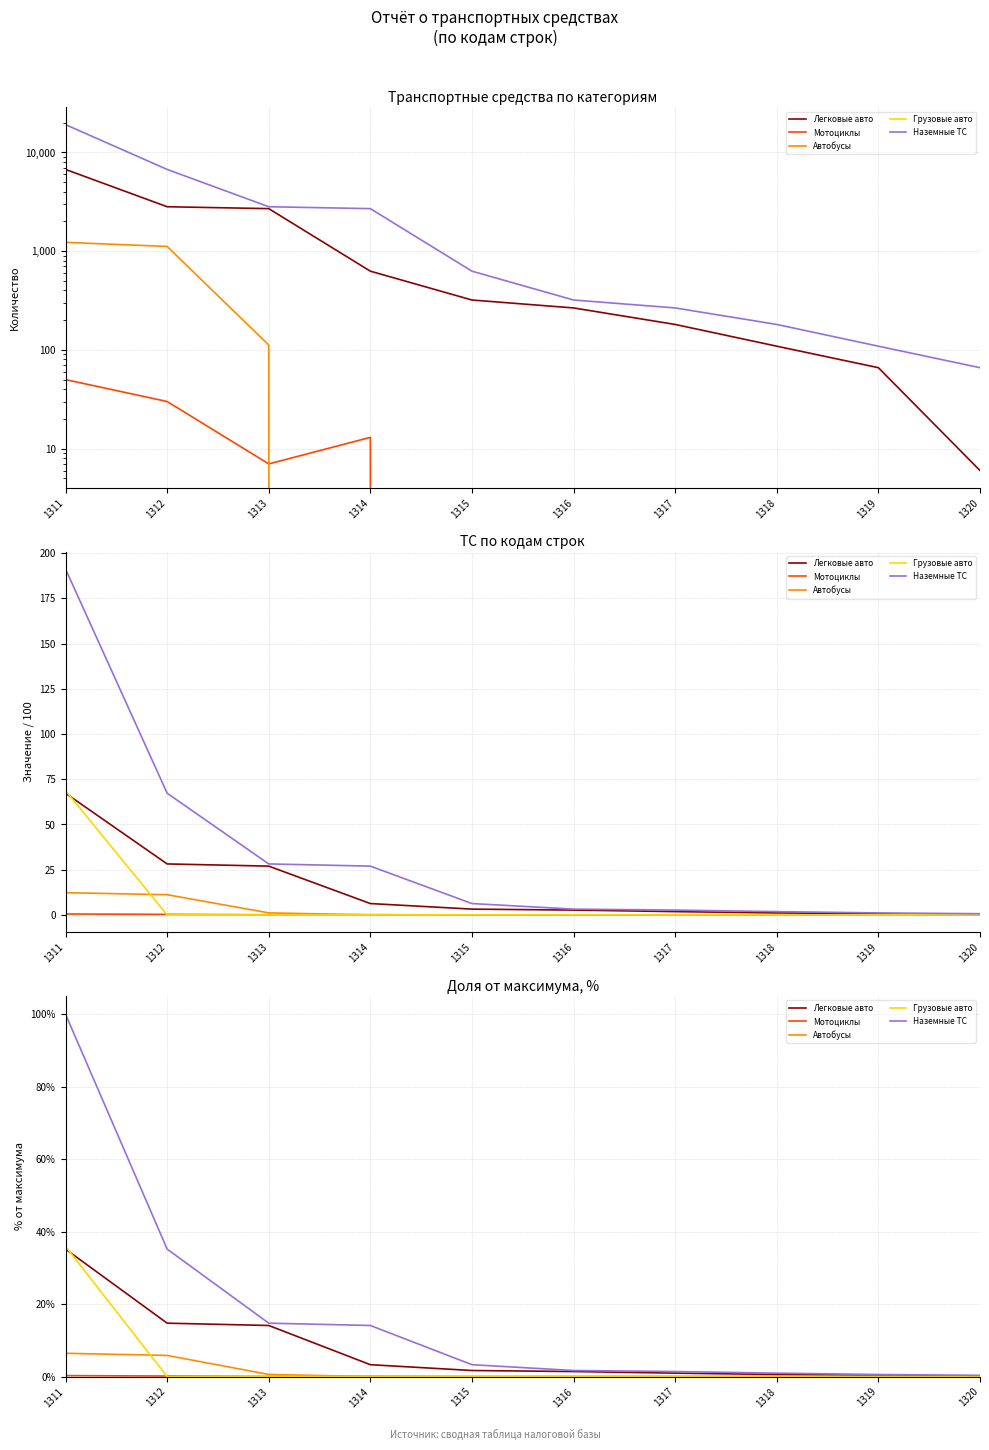

How many distinct data groups are displayed?

5